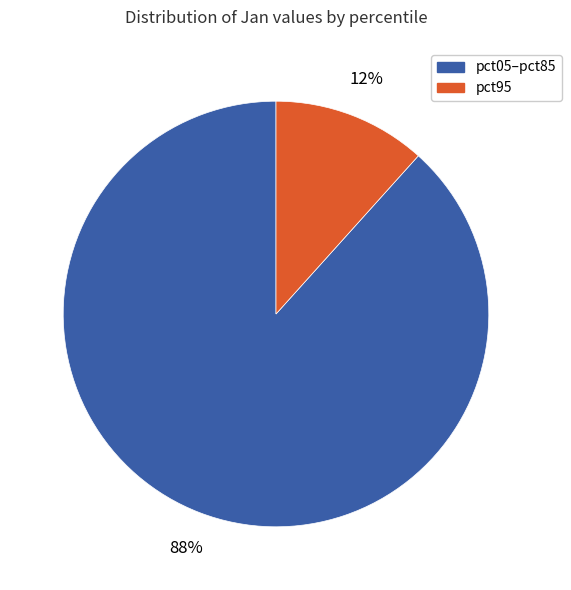

Count the number of slices in the pie.

2